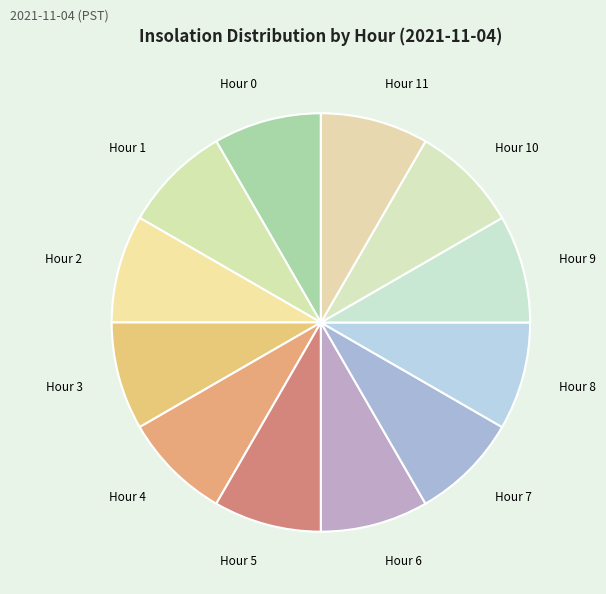

Combined, do Hour 8 and Hour 1 account for over 50%?

No